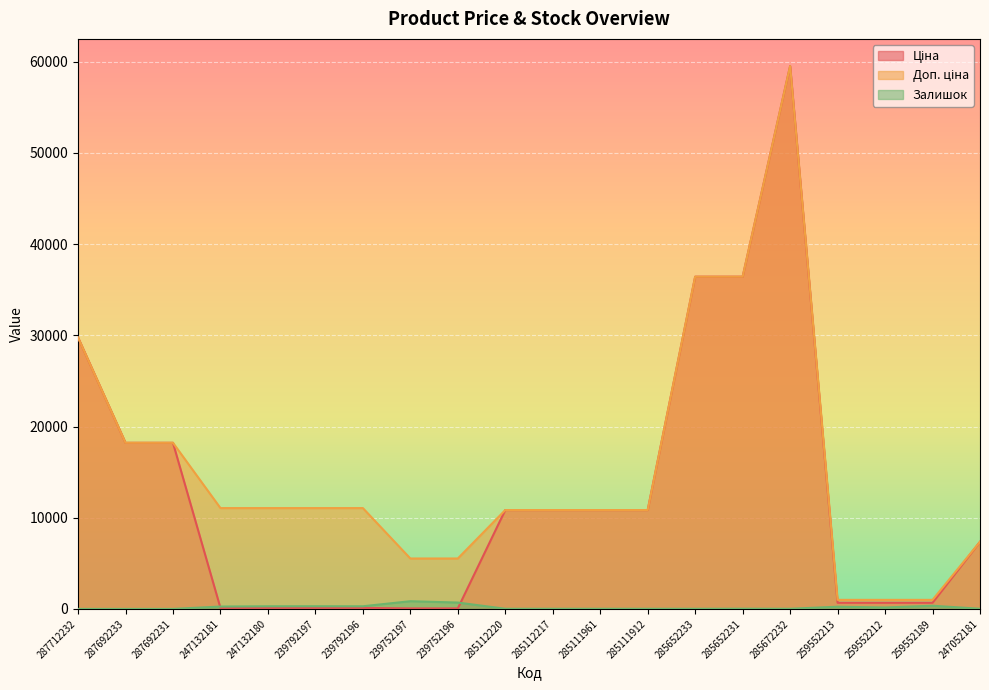

What is the label of the 12th point from the right?

239752196